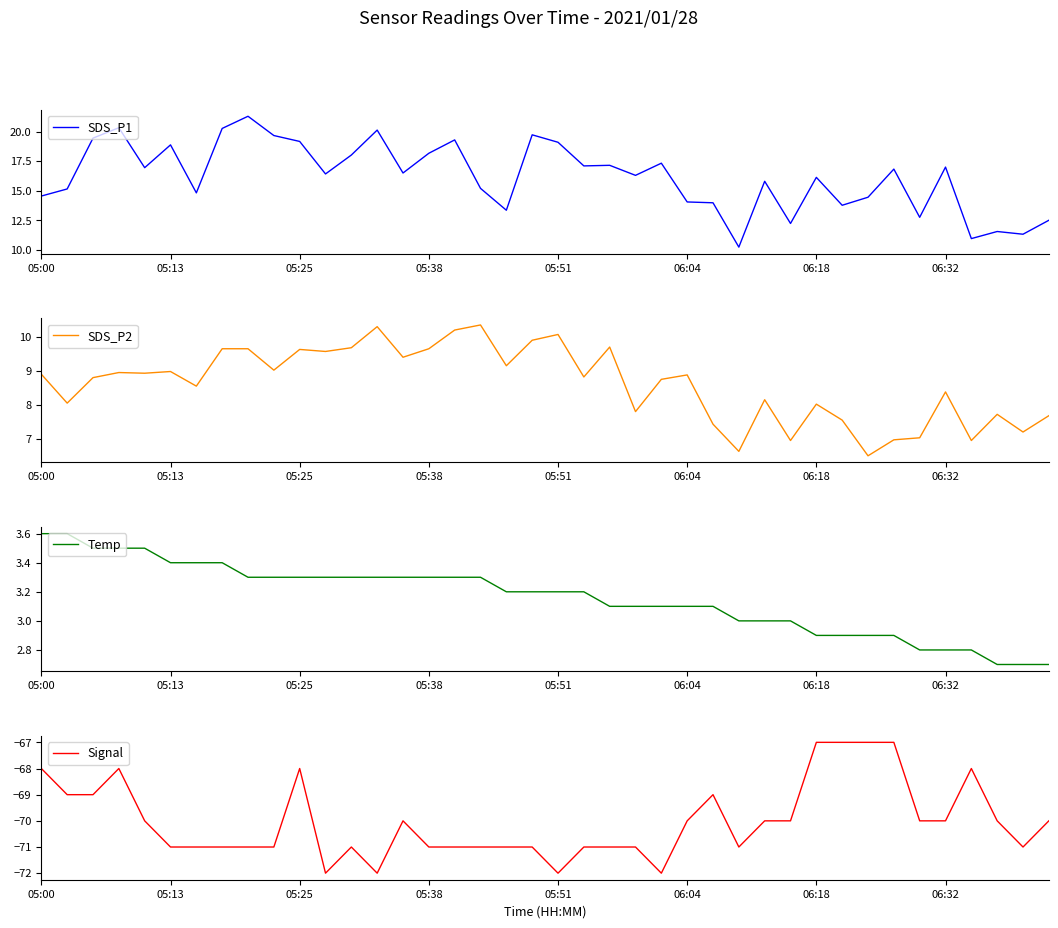

What is the spread (max minus min) of values at 14?

86.5